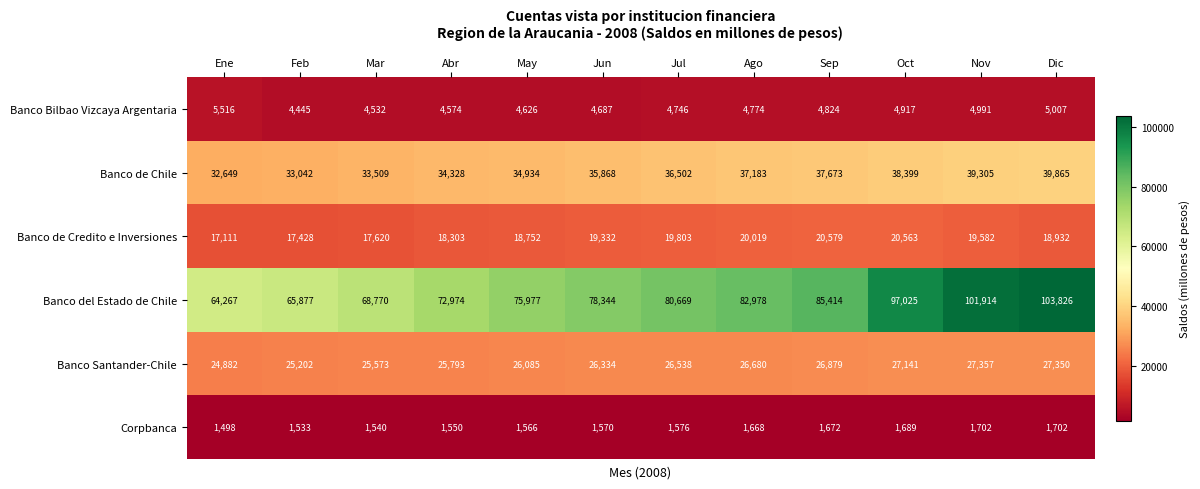

What is the sum of all Banco Bilbao Vizcaya Argentaria values?

57639